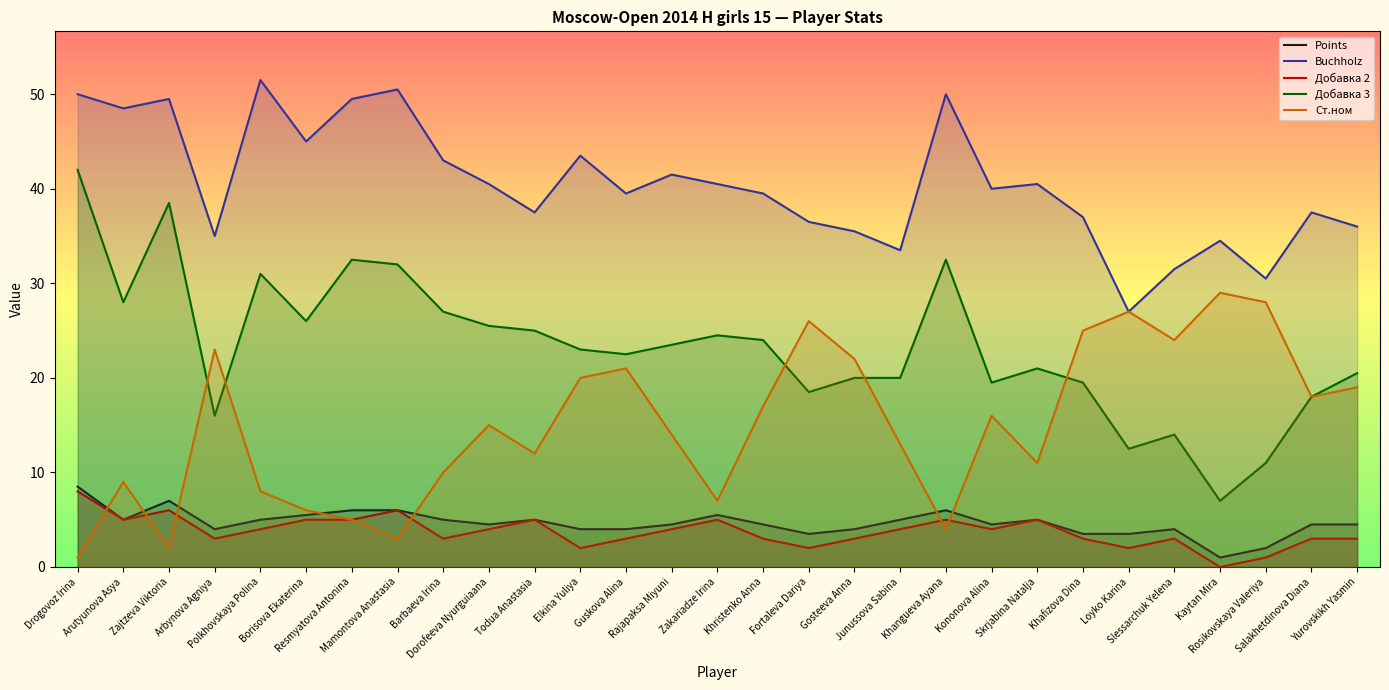

The value of Buchholz at Drogovoz Irina is 50.0. True or false?

True